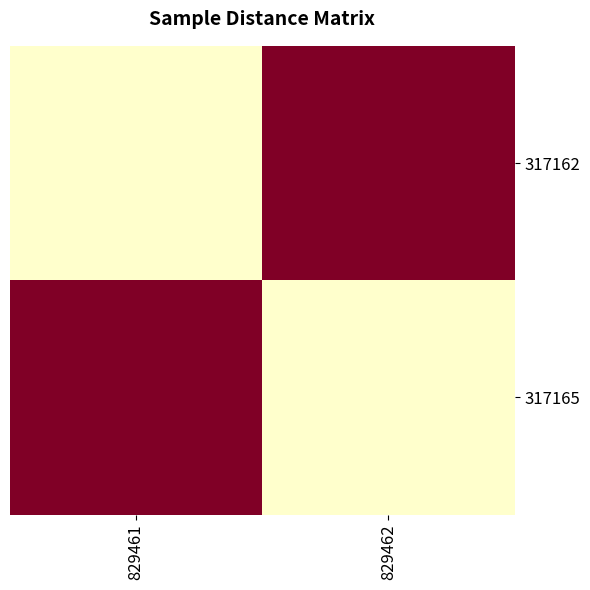

Between 829461 and 829462, which is larger?

829461